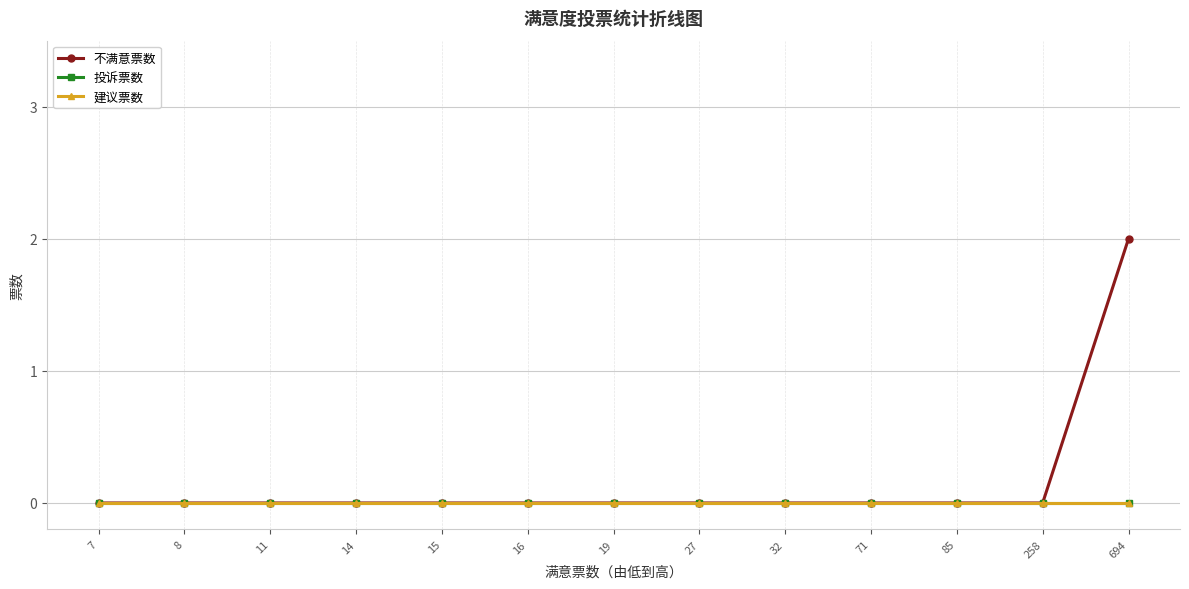

Which has a higher value, 7 or 11?

7